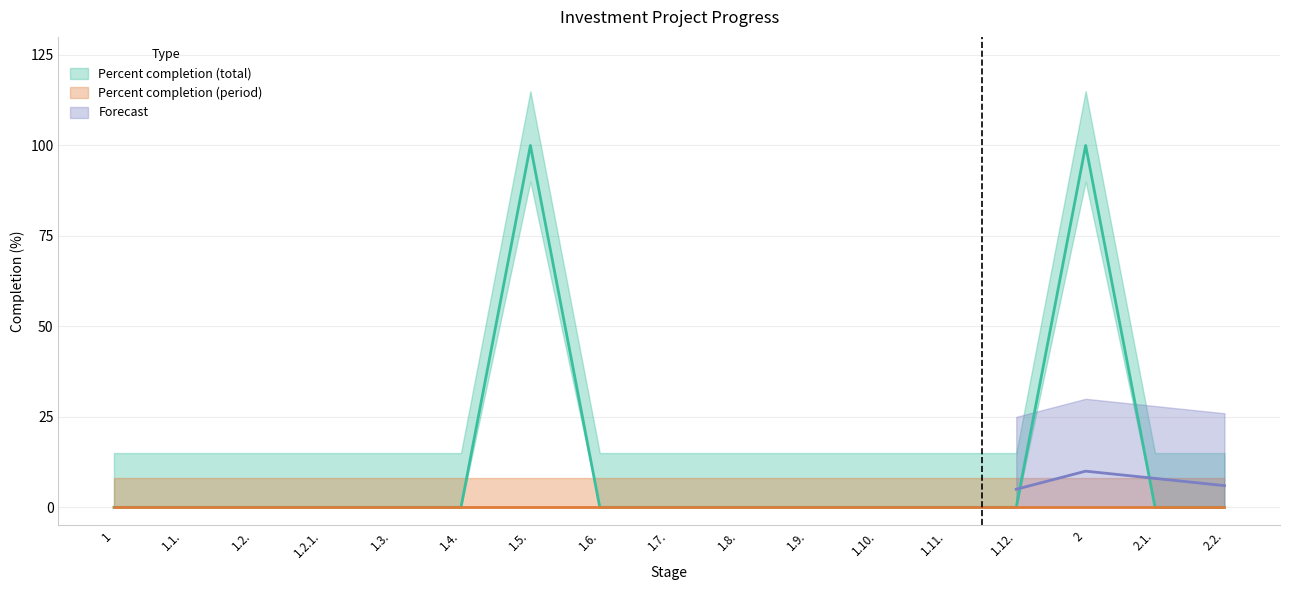

What is the difference between the second highest and minimum values?

100